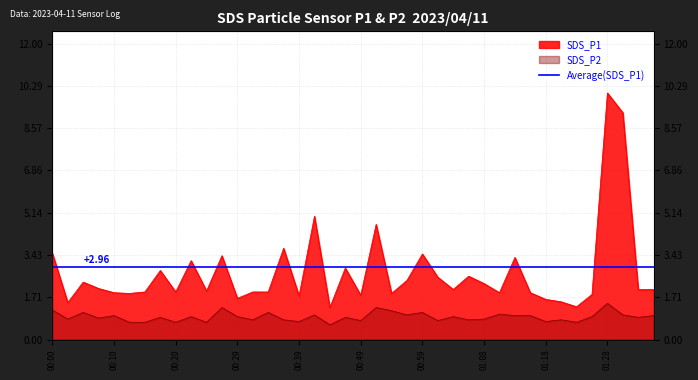

True or false: SDS_P2 has more than 1 points higher than both neighbors.

True